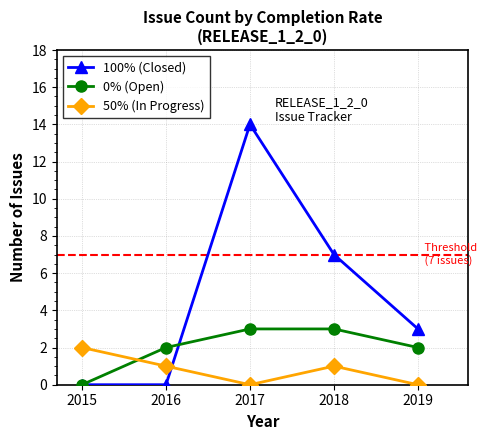

How many lines are shown in the chart?

3